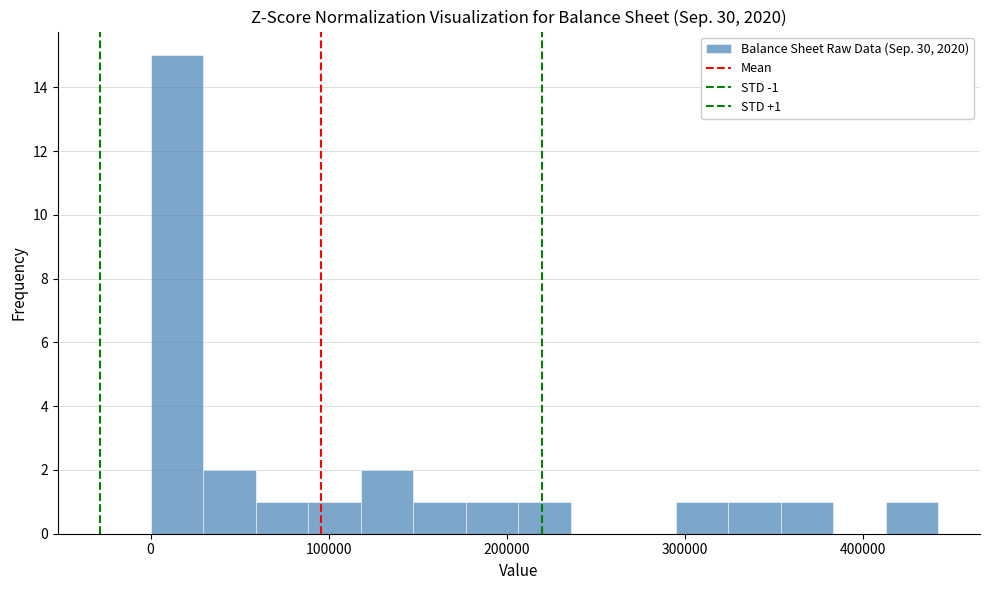

Around what value on the x-axis is the tallest bar? Give the approximate position of its centre, as read against the axis.

10000